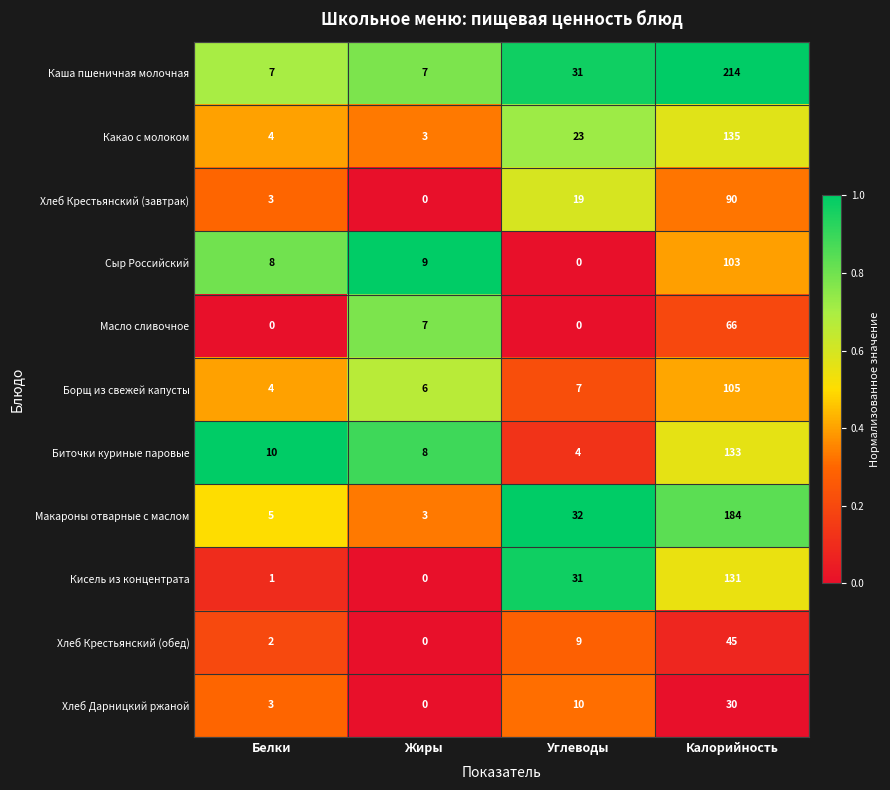

What is the difference between the maximum and minimum values in the Хлеб Дарницкий ржаной series?

30